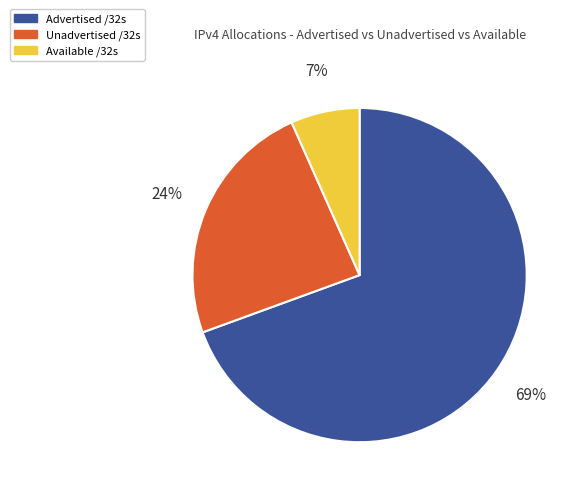

Rank the categories by value from highest to lowest.

Advertised /32s, Unadvertised /32s, Available /32s